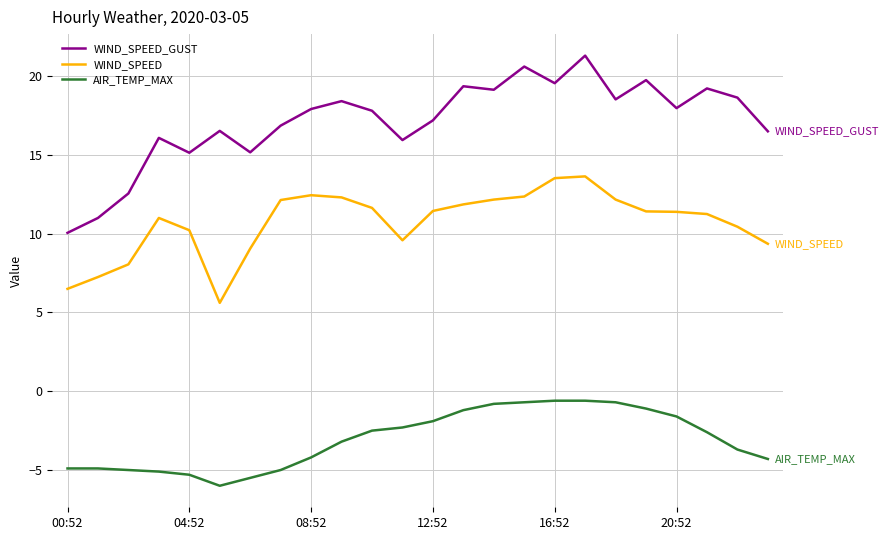

True or false: WIND_SPEED and WIND_SPEED_GUST cross at least once.

False